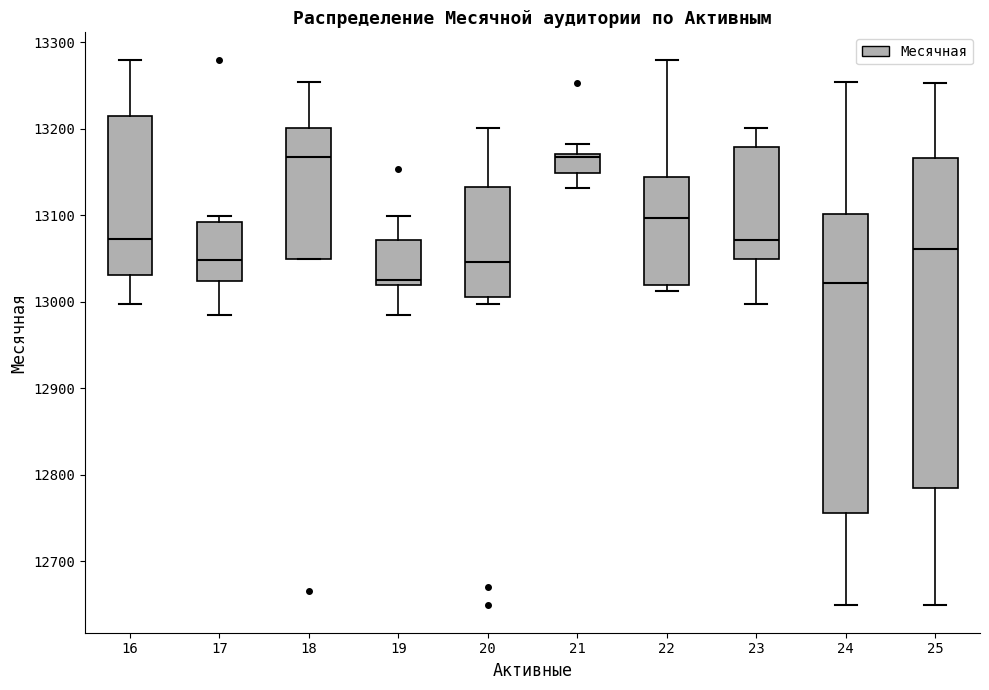

Where does the lower whisker of the box at x = 21 end on the y-axis? The values are not printed on the chart, so give them approximately, as read against the axis.

13130